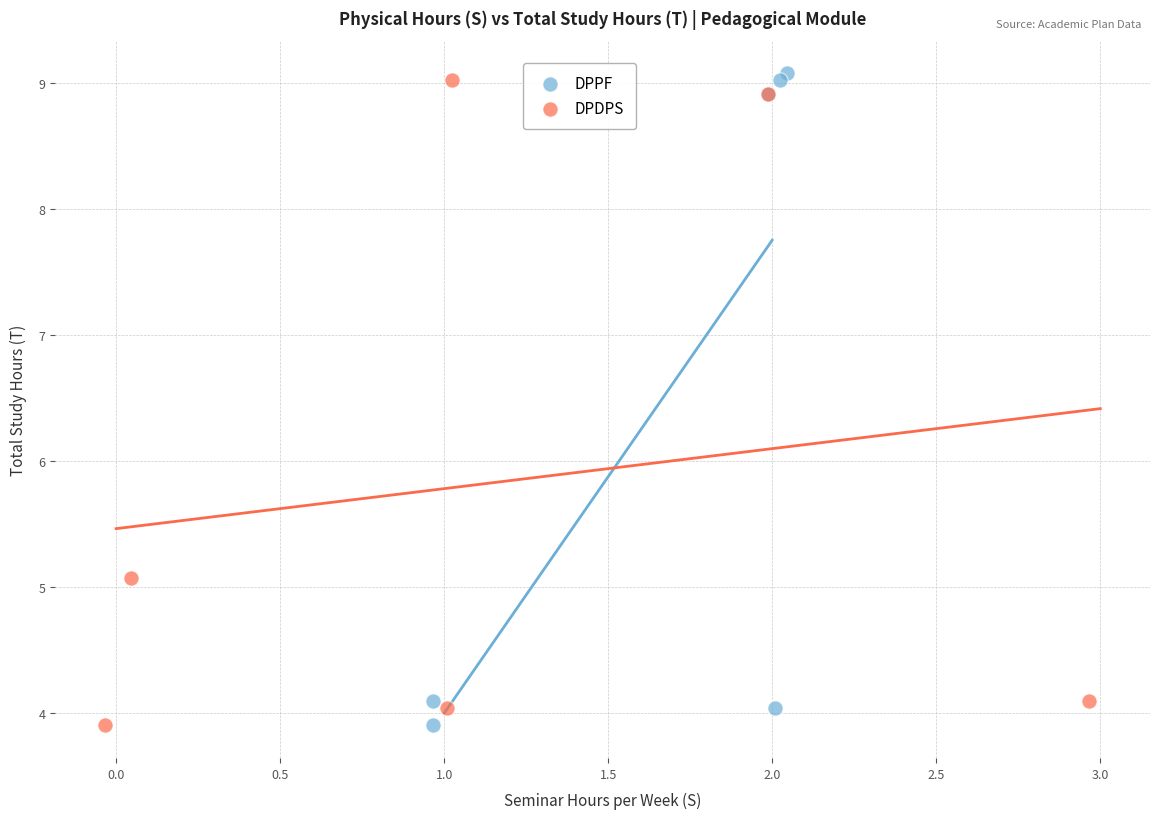

Which series has the largest Y range (max minus min)?

DPPF